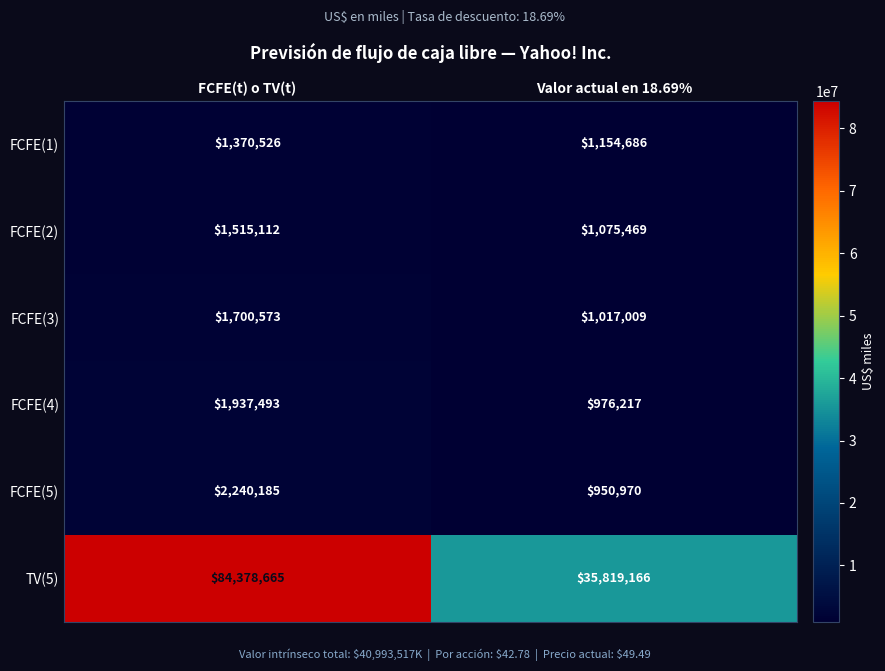

What is the total value across all series at Valor actual en 18.69%?

40993517